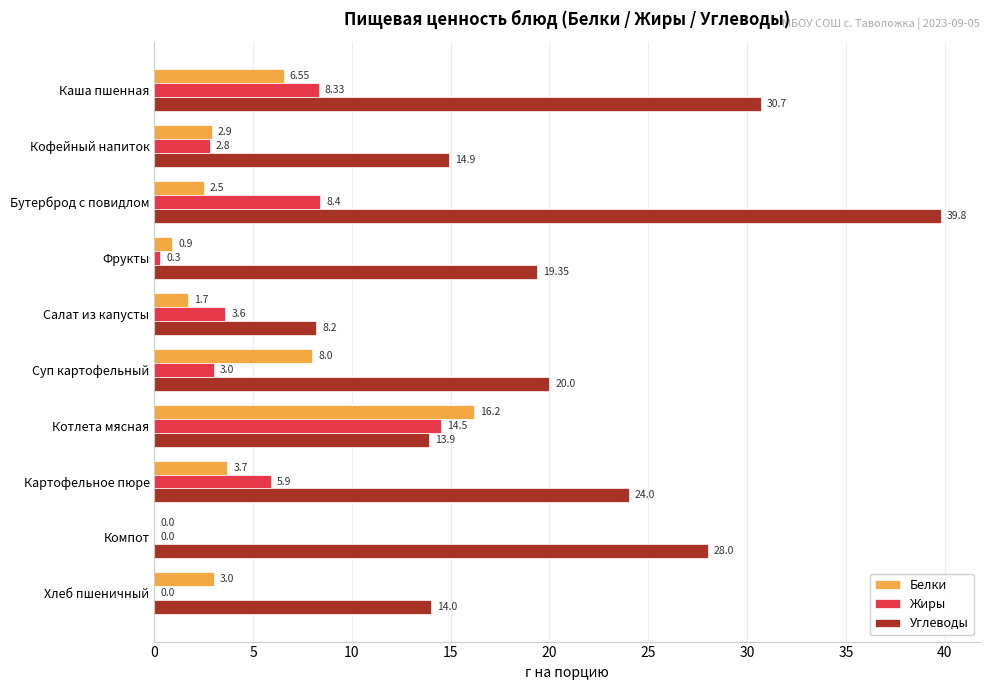

What are all the series names shown in the legend?

Белки, Жиры, Углеводы